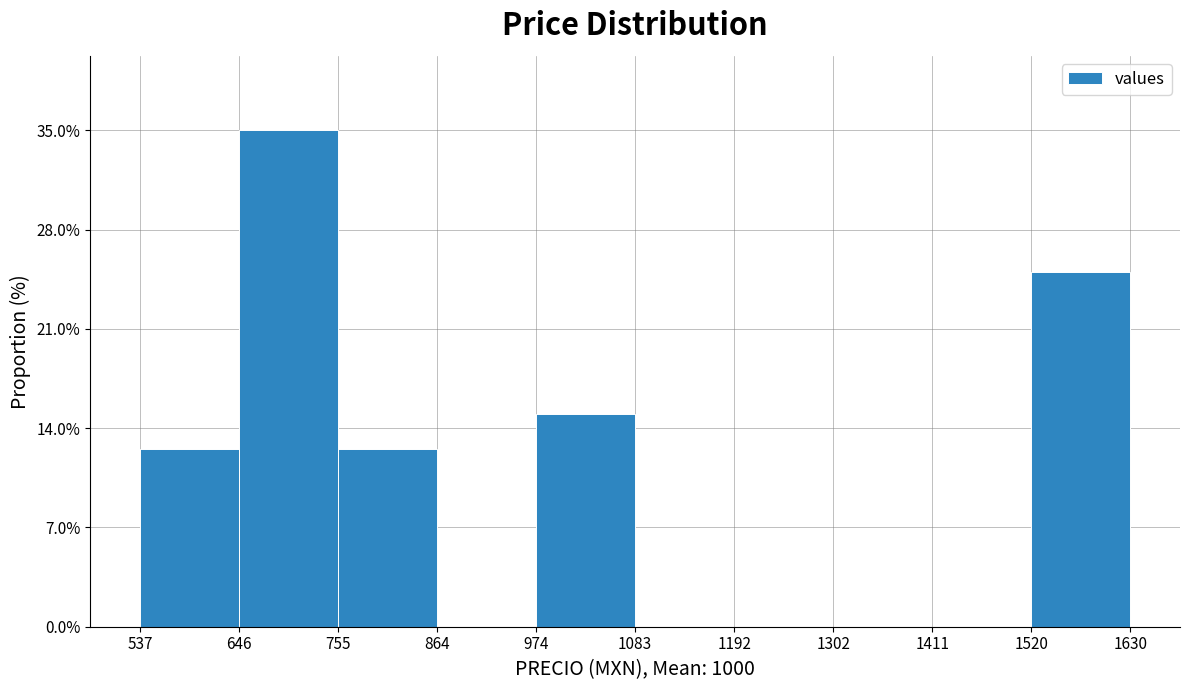

Which range on the x-axis has the tallest bar?

646 to 755